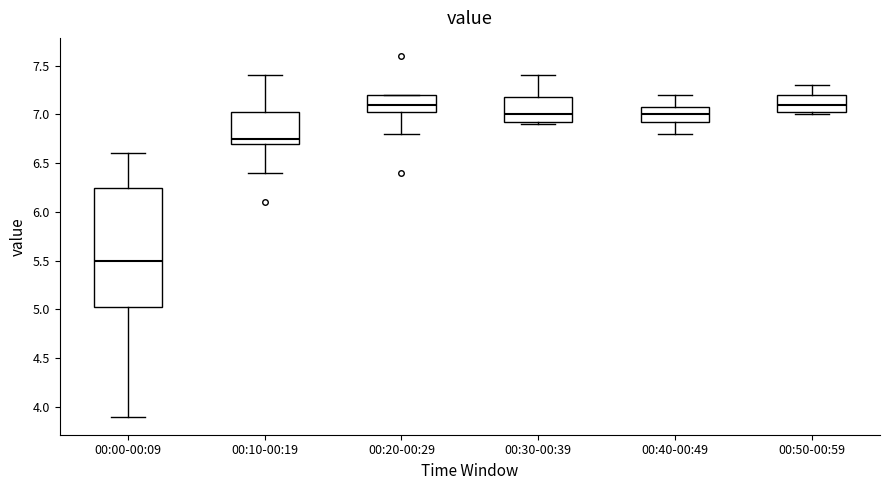

Reading left to right, read every box against the y-axis: the position of its median line, the range the box covers, and the ends of its whiskers. The values are not printed on the chart, so give them approximately, as read against the axis.

00:00-00:09: median 5.50, box 5.05 to 6.25, whiskers 3.90 to 6.60
00:10-00:19: median 6.75, box 6.70 to 7.05, whiskers 6.40 to 7.40
00:20-00:29: median 7.10, box 7.05 to 7.20, whiskers 6.80 to 7.20
00:30-00:39: median 7.00, box 6.95 to 7.20, whiskers 6.90 to 7.40
00:40-00:49: median 7.00, box 6.95 to 7.10, whiskers 6.80 to 7.20
00:50-00:59: median 7.10, box 7.05 to 7.20, whiskers 7.00 to 7.30